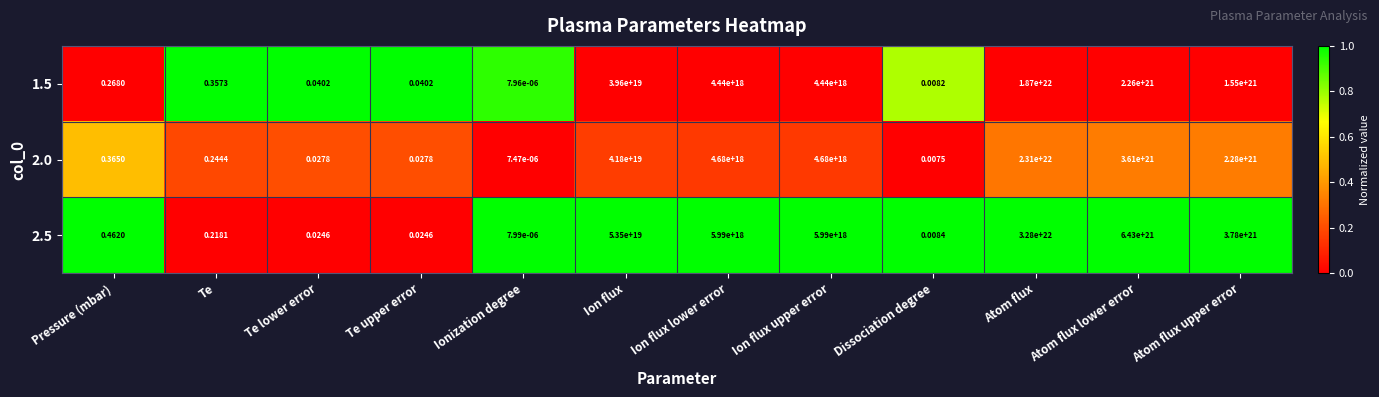

At which label does 1.5 reach its peak?

Atom flux